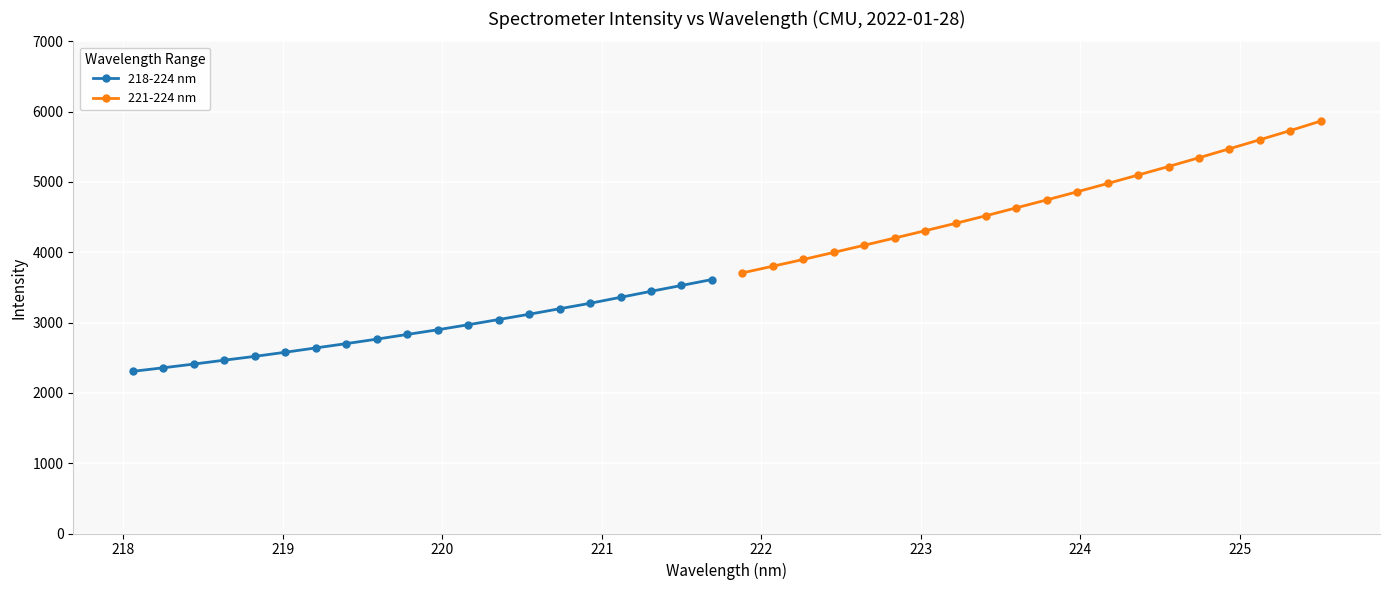

What is the maximum value shown in the chart?

5865.4